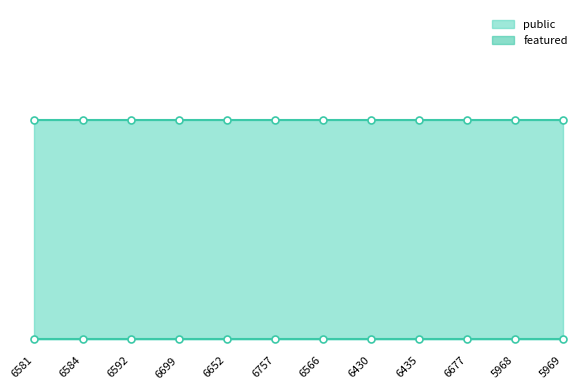

True or false: public has more than 2 interior local peaks.

False